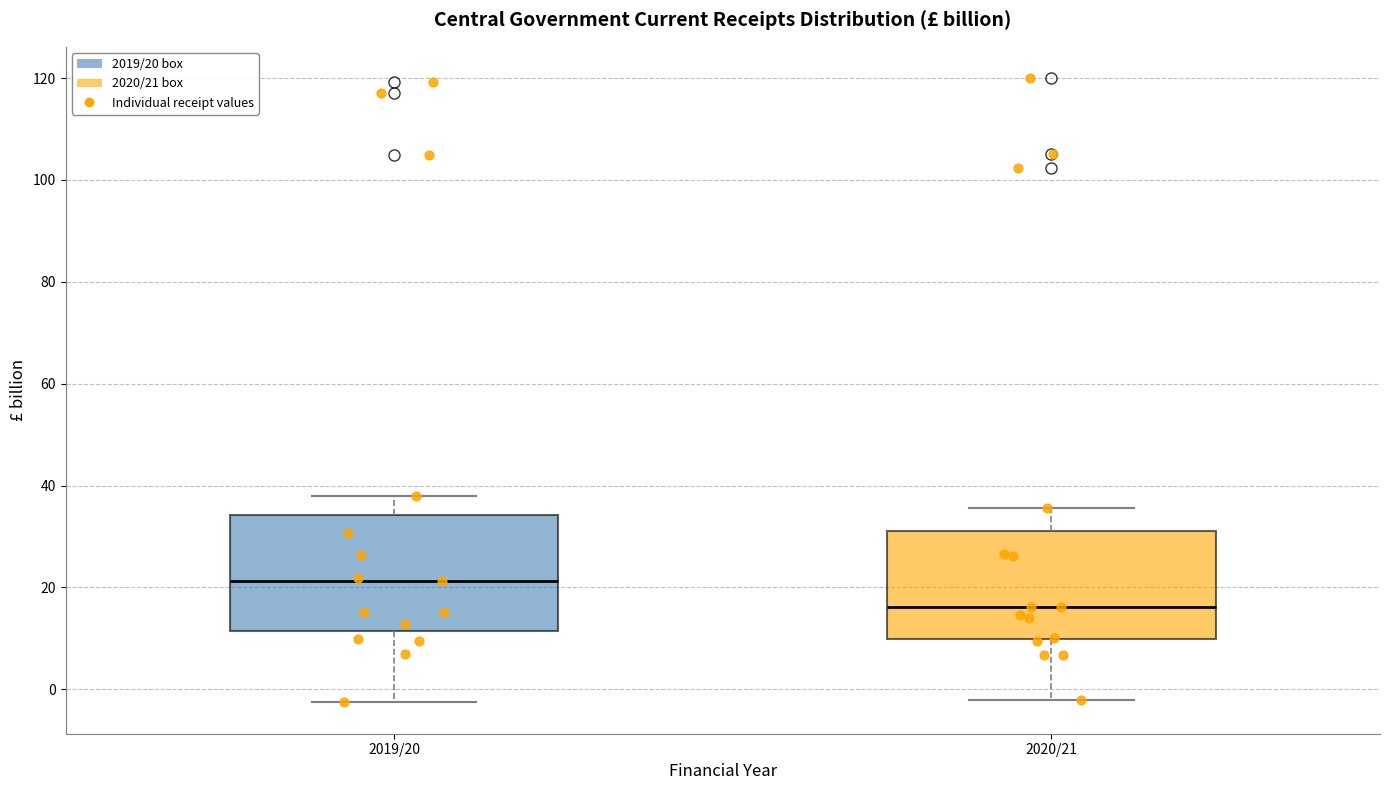

Which box's median line is the lowest?

2020/21